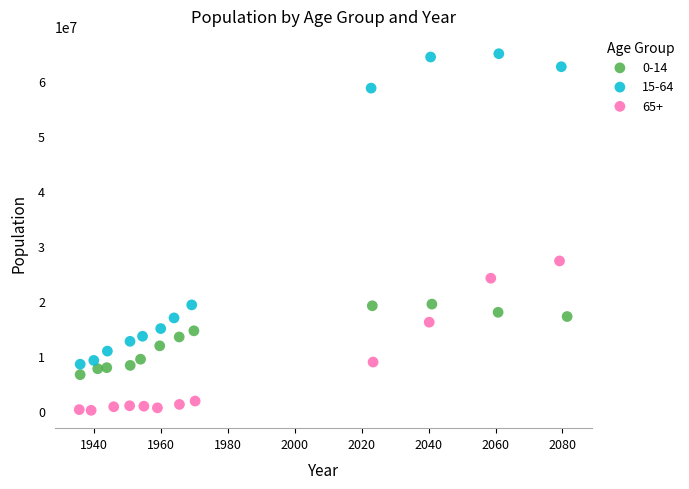

Which series has the largest Y range (max minus min)?

15-64